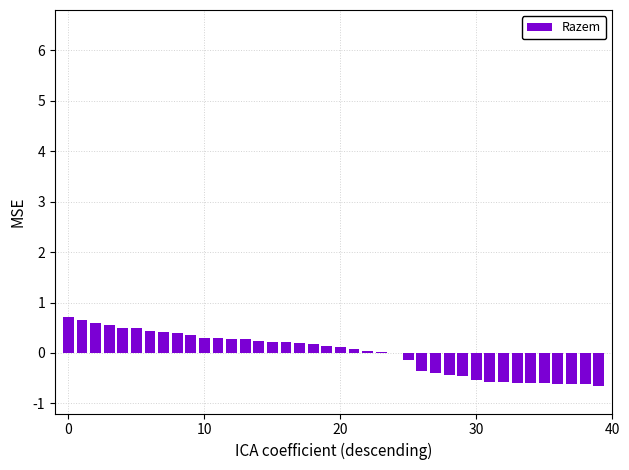

What is the maximum value shown in the chart?

0.7